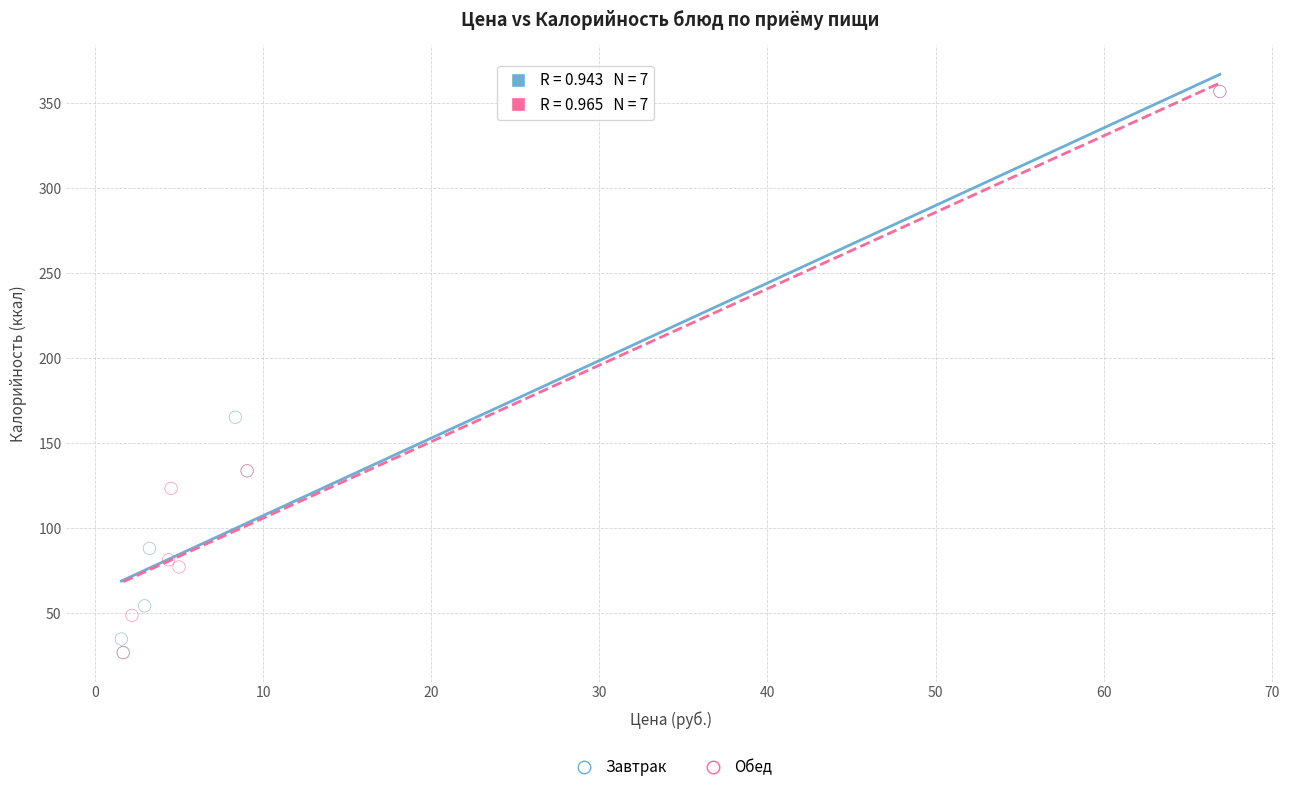

What are all the series names shown in the legend?

Завтрак, Обед